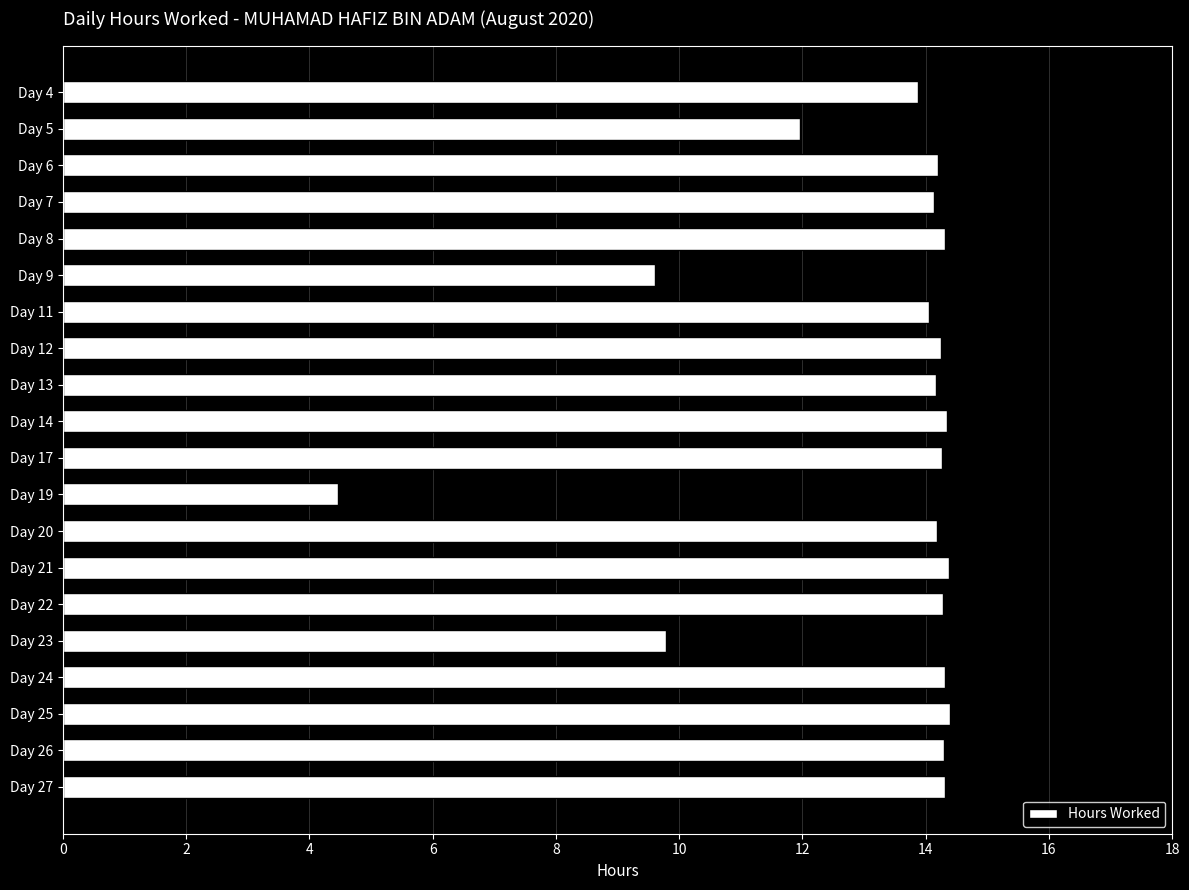

What value does the data have at Day 6?

14.2